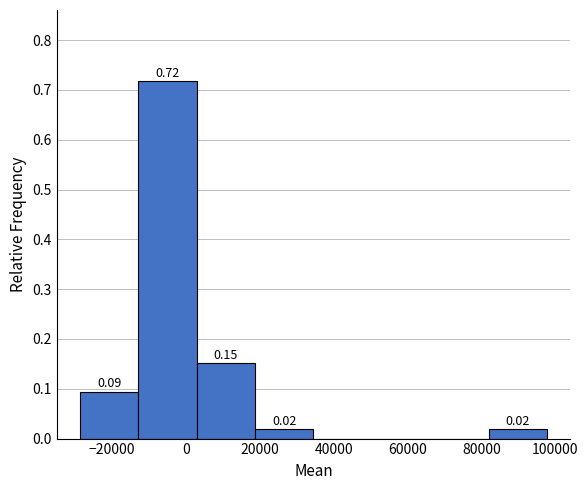

Over which range of the x-axis is the bar tallest?

-12000 to 2000